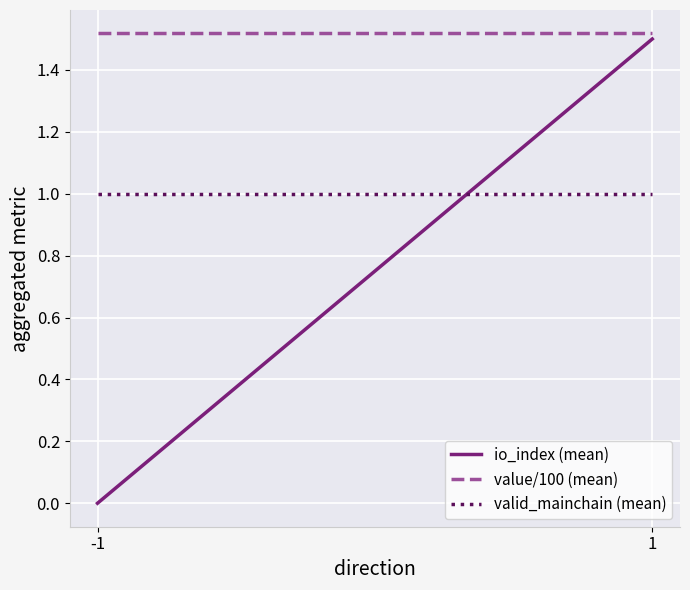

Which has a higher value, -1 or 1?

1